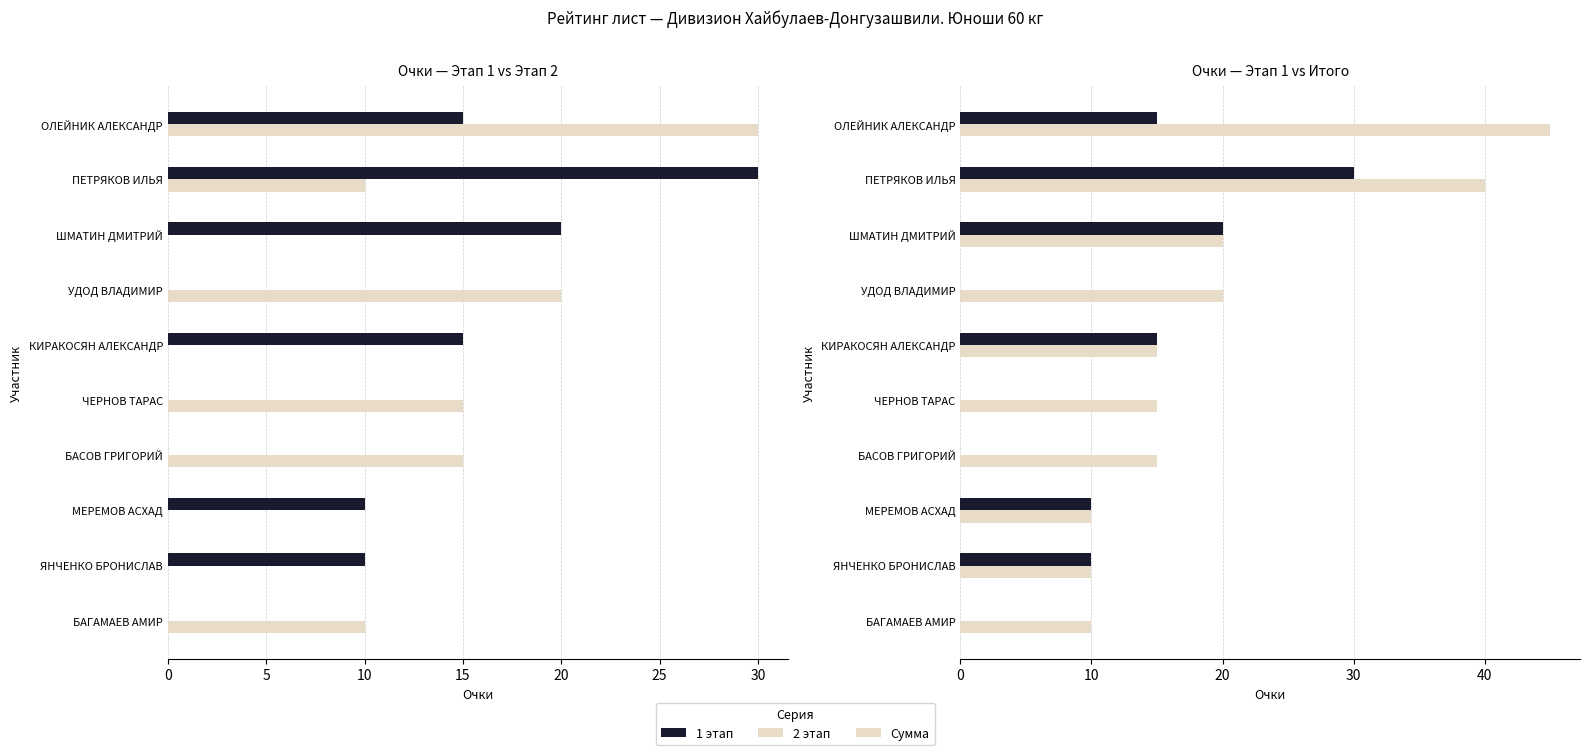

What is the sum of all 1 этап values?

100